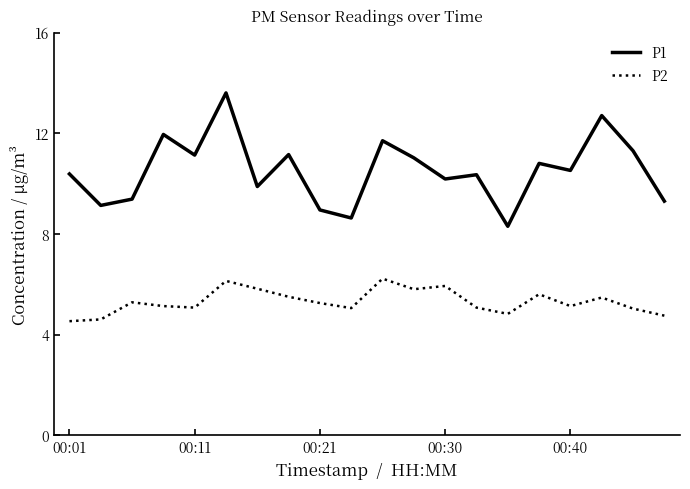

True or false: P1 and P2 cross at least once.

False